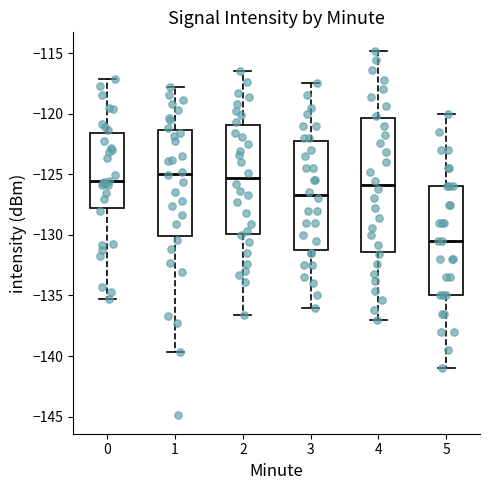

Where is the lower edge of the box at x = 4 on the y-axis? The values are not printed on the chart, so give them approximately, as read against the axis.

-131.5